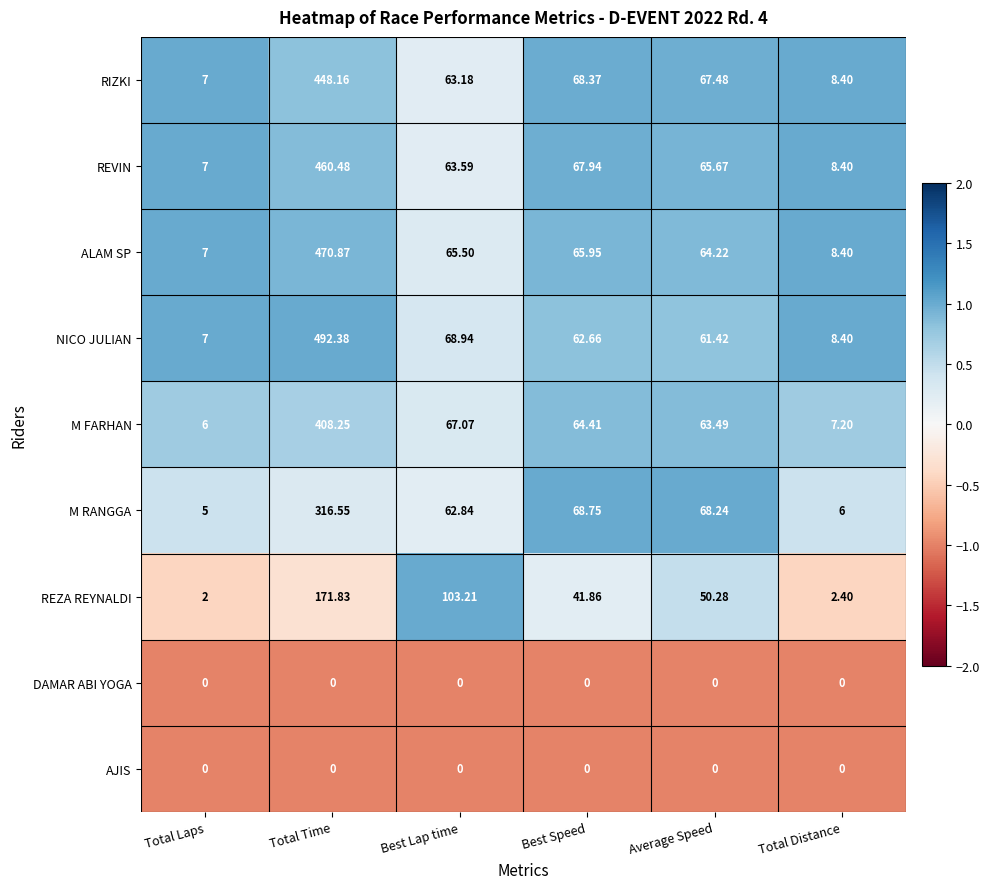

Between Total Laps and Best Lap time, which series saw the biggest shift?

REZA REYNALDI